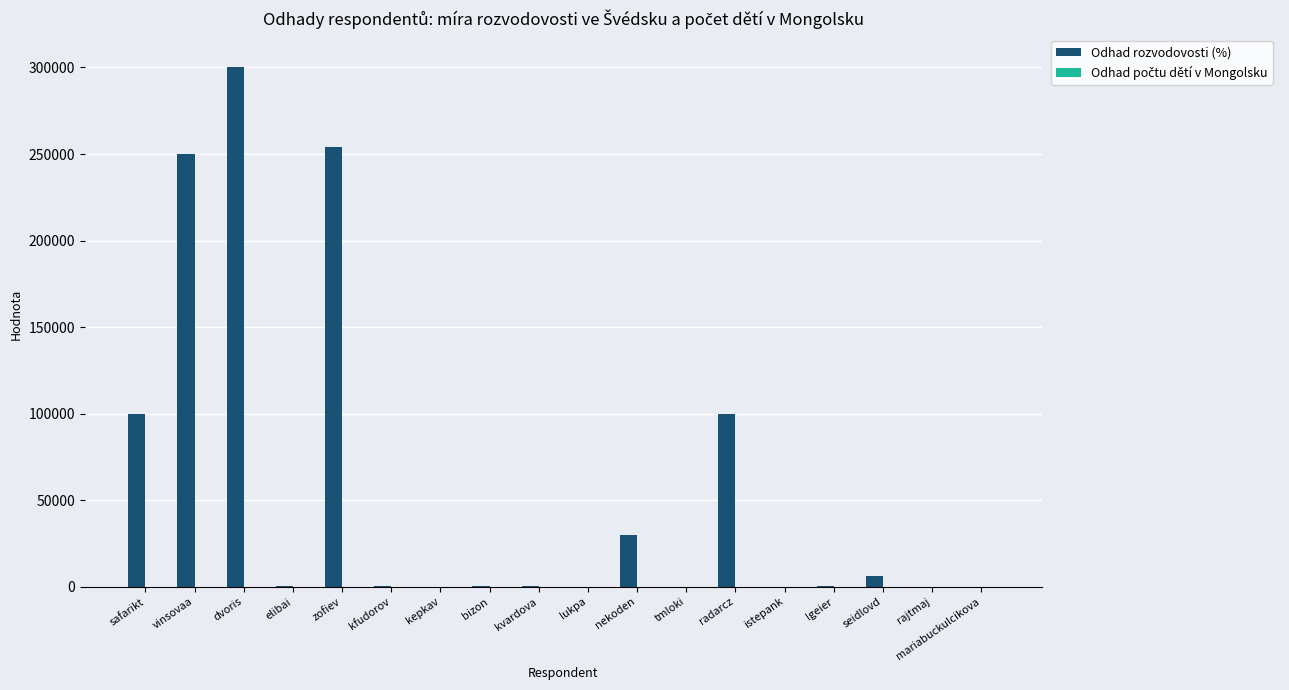

At which category is the sum across all series the highest?

dvoris